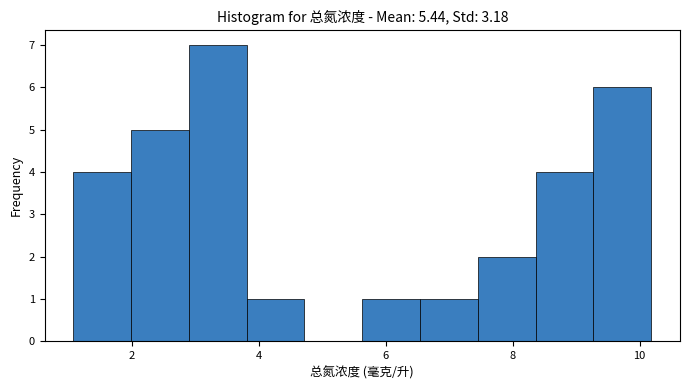

Which range on the x-axis has the tallest bar?

3.0 to 3.8